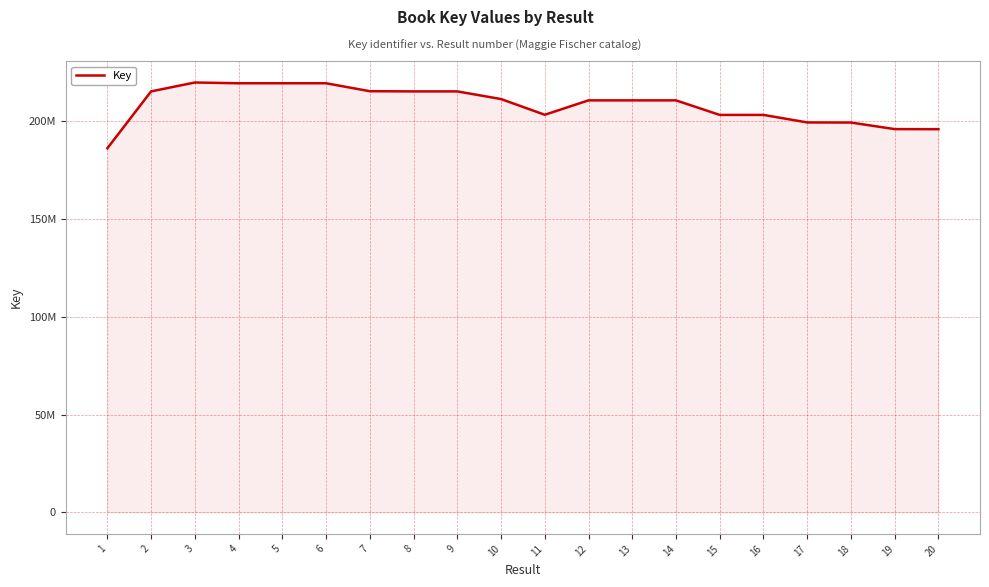

What is the greatest value displayed?

219786424